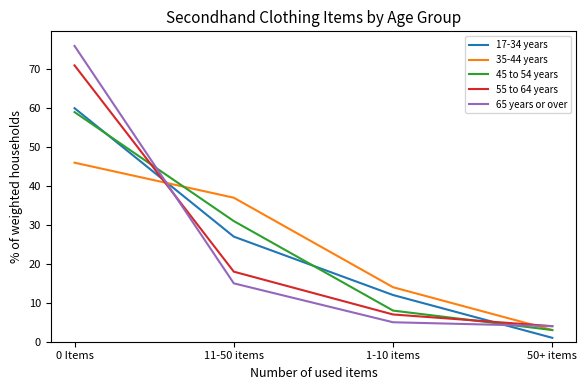

At which category is the sum across all series the highest?

0 Items